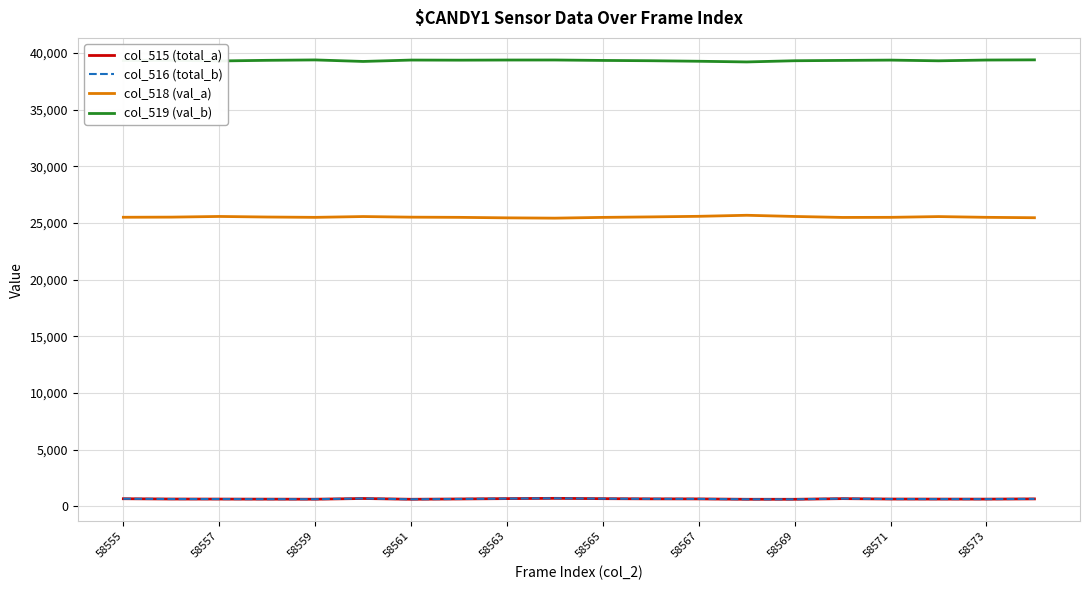

True or false: col_515 (total_a) and col_518 (val_a) intersect in this chart.

False